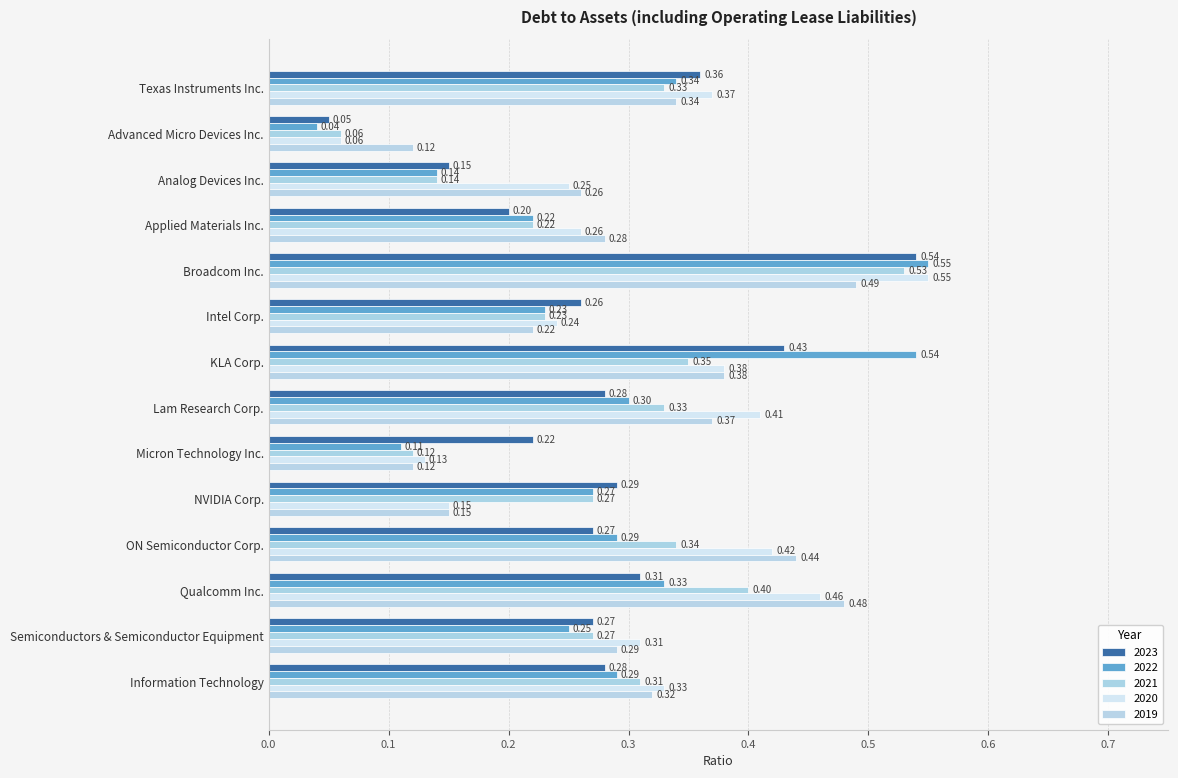

Count the 2023 values in the range 0 to 1.

14